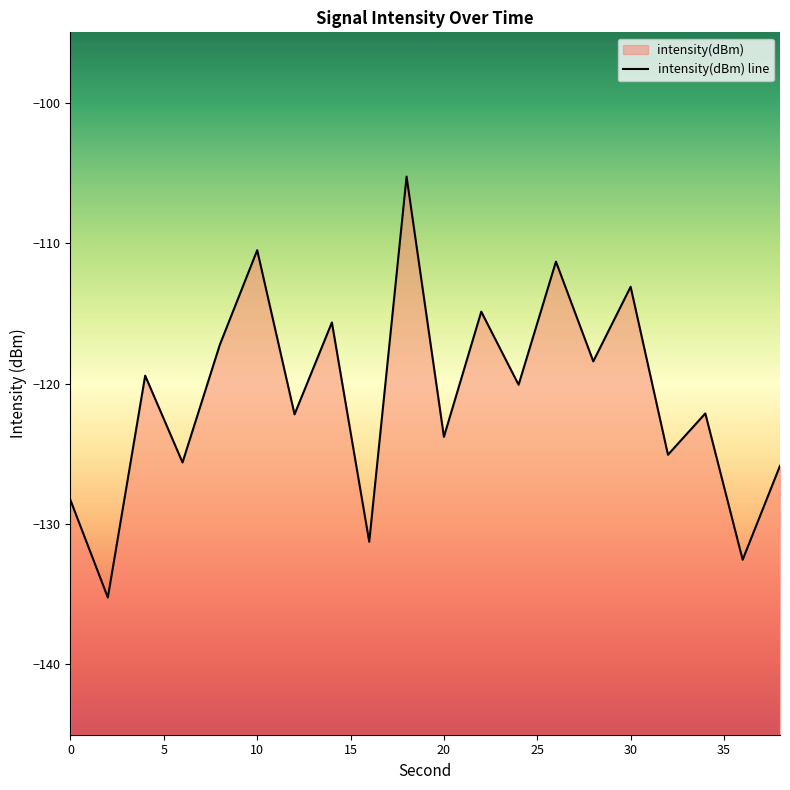

What is the greatest value displayed?

-105.3